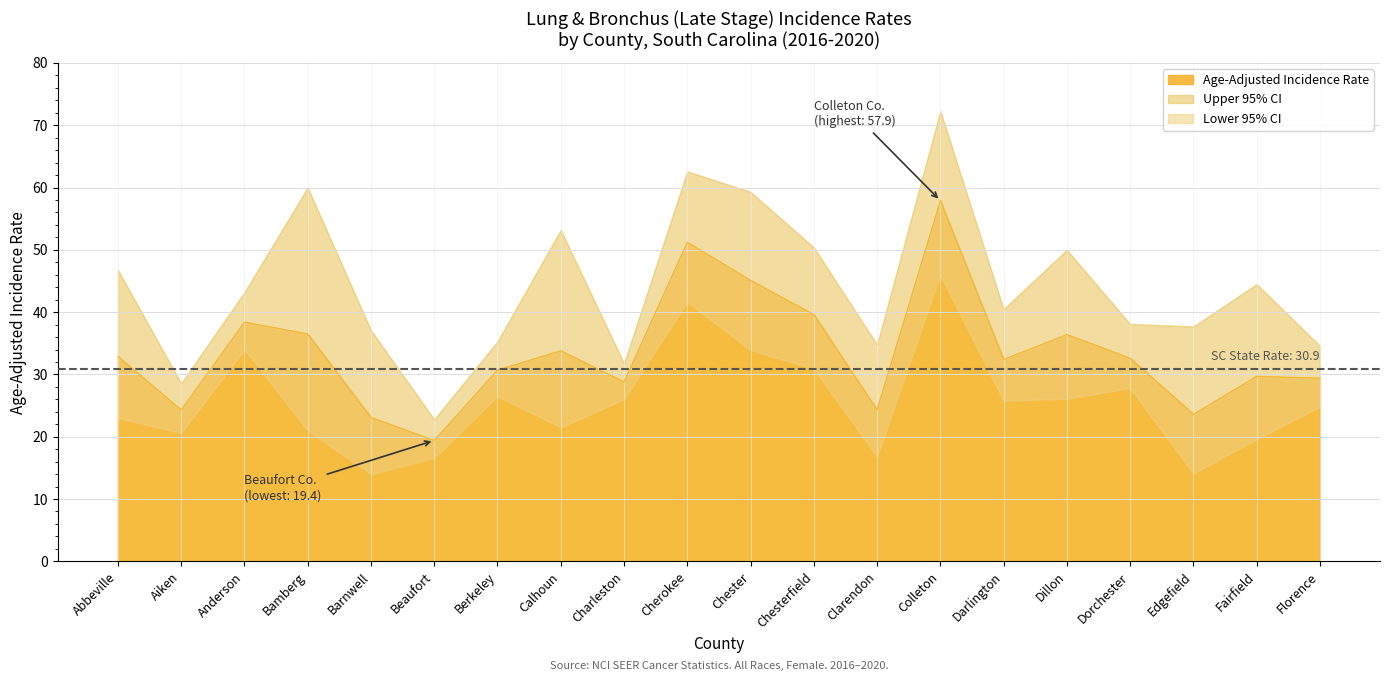

How many data points does each series have?

20